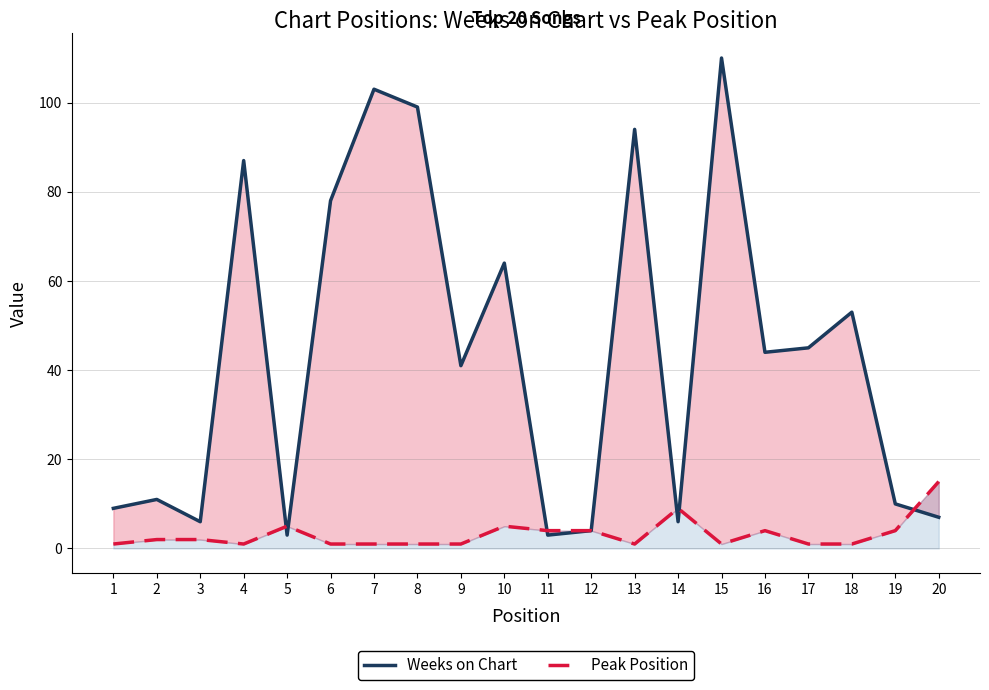

Is it true that Weeks on Chart equals 30 at 17?

False